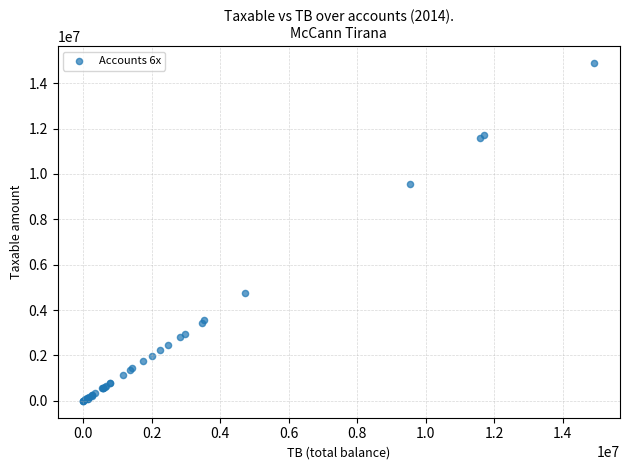

What Y value in the scatter plot is closest to 7443929?

9536057.6